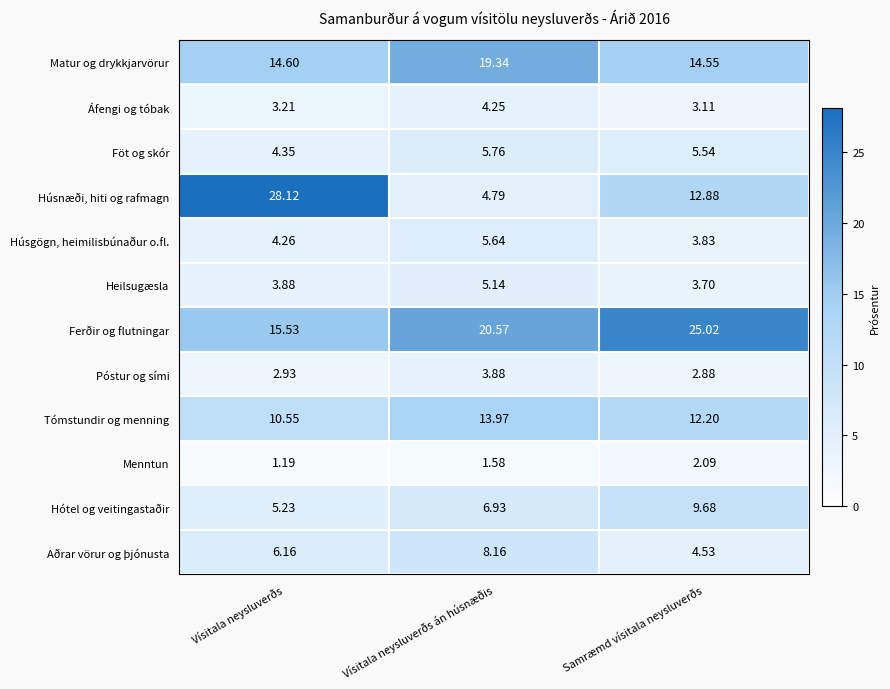

At Vísitala neysluverðs án húsnæðis, list the series in order from largest to smallest.

Ferðir og flutningar, Matur og drykkjarvörur, Tómstundir og menning, Aðrar vörur og þjónusta, Hótel og veitingastaðir, Föt og skór, Húsgögn, heimilisbúnaður o.fl., Heilsugæsla, Húsnæði, hiti og rafmagn, Áfengi og tóbak, Póstur og sími, Menntun